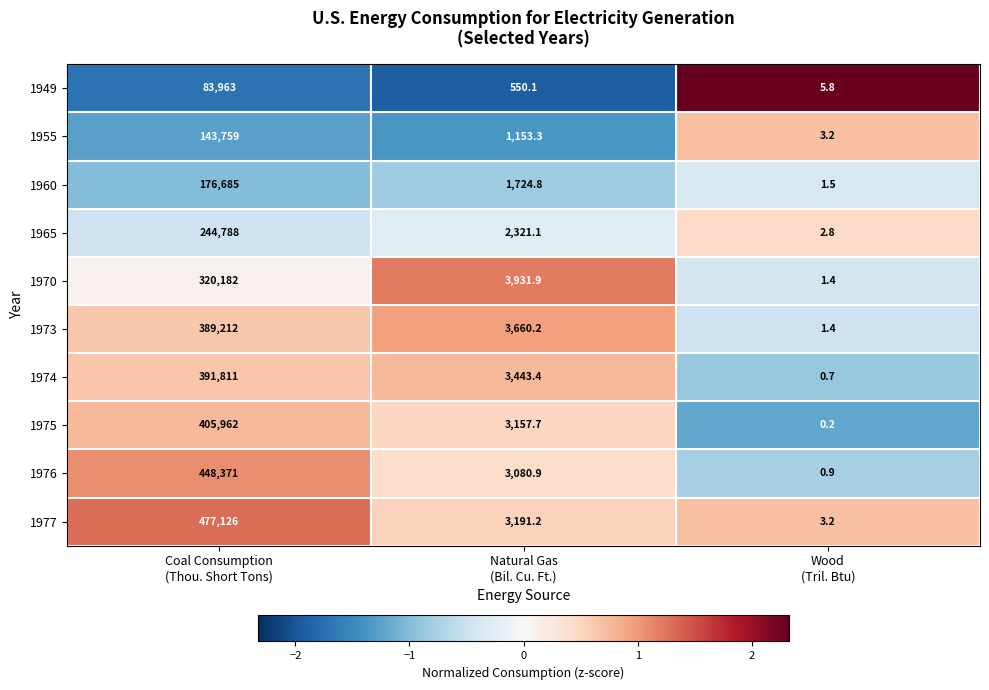

What is the lowest value of the 1965 series?

2.8